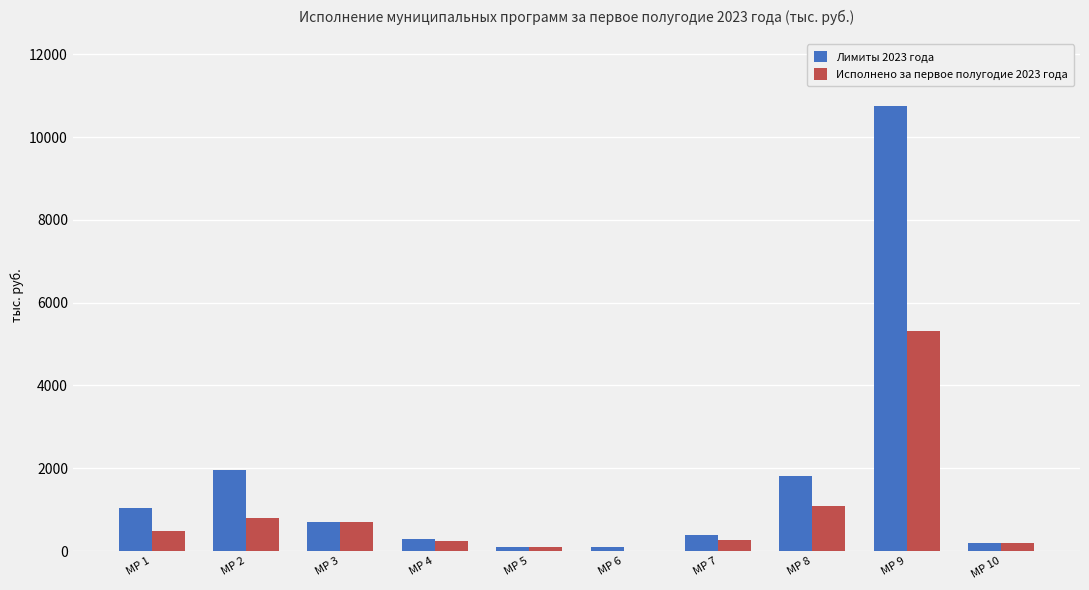

Which series has the largest total across all categories?

Лимиты 2023 года